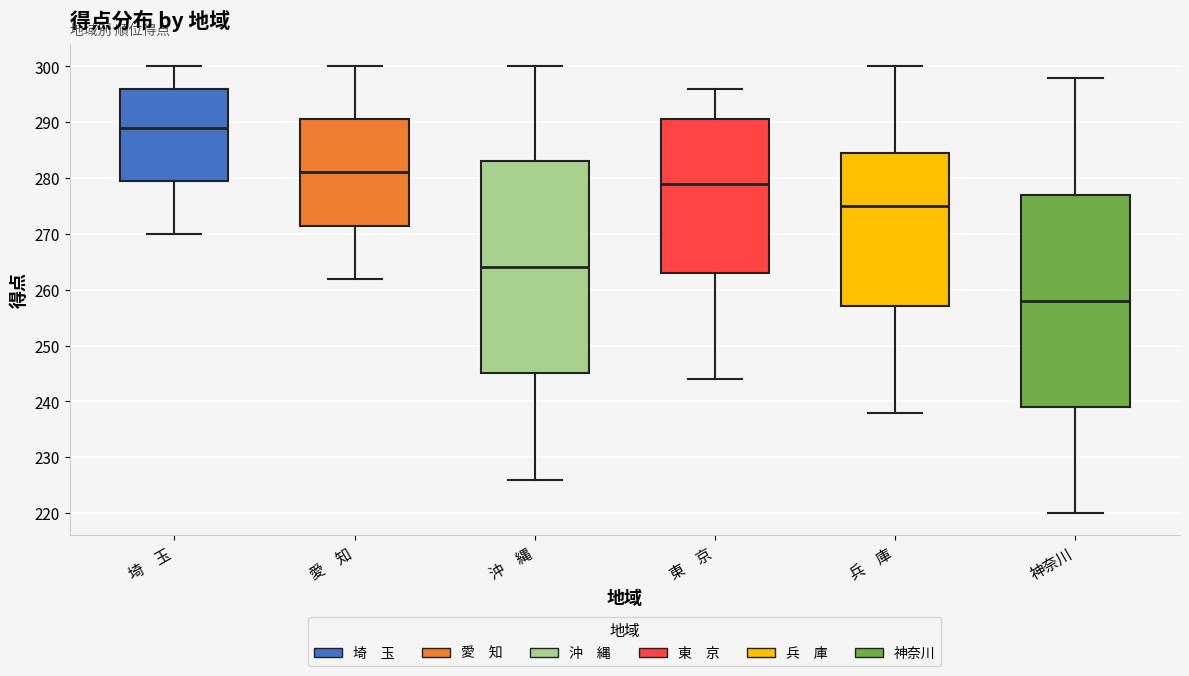

Where does the lower whisker of the box for 愛 知 end on the y-axis? The values are not printed on the chart, so give them approximately, as read against the axis.

262